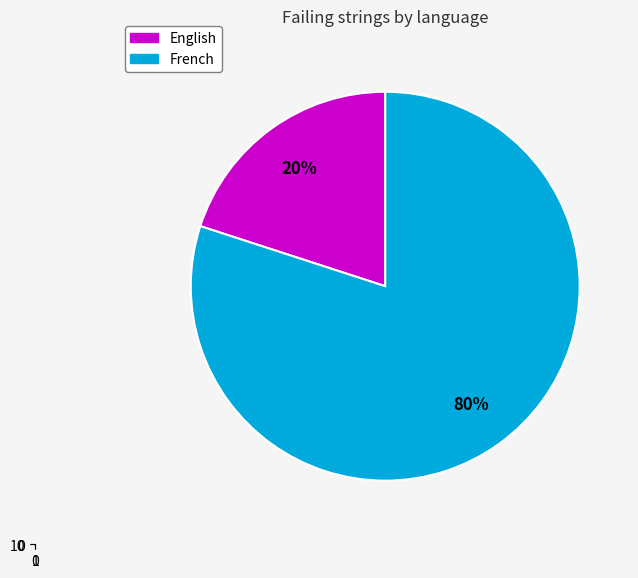

To the nearest percent, what is the difference between the English and French slice percentages?

60%